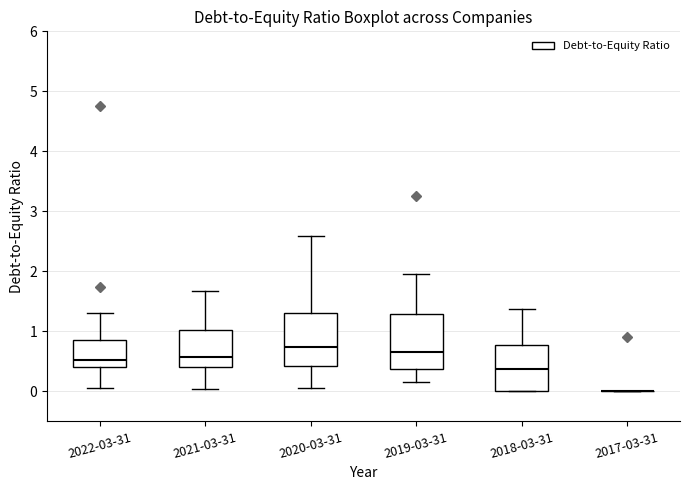

Reading left to right, read every box against the y-axis: the position of its median line, the range the box covers, and the ends of its whiskers. The values are not printed on the chart, so give them approximately, as read against the axis.

2022-03-31: median 0.5, box 0.4 to 0.9, whiskers 0.1 to 1.3
2021-03-31: median 0.6, box 0.4 to 1.0, whiskers 0.0 to 1.7
2020-03-31: median 0.7, box 0.4 to 1.3, whiskers 0.1 to 2.6
2019-03-31: median 0.7, box 0.4 to 1.3, whiskers 0.2 to 2.0
2018-03-31: median 0.4, box 0.0 to 0.8, whiskers 0.0 to 1.4
2017-03-31: box collapsed to a line at 0.0, whiskers 0.0 to 0.0